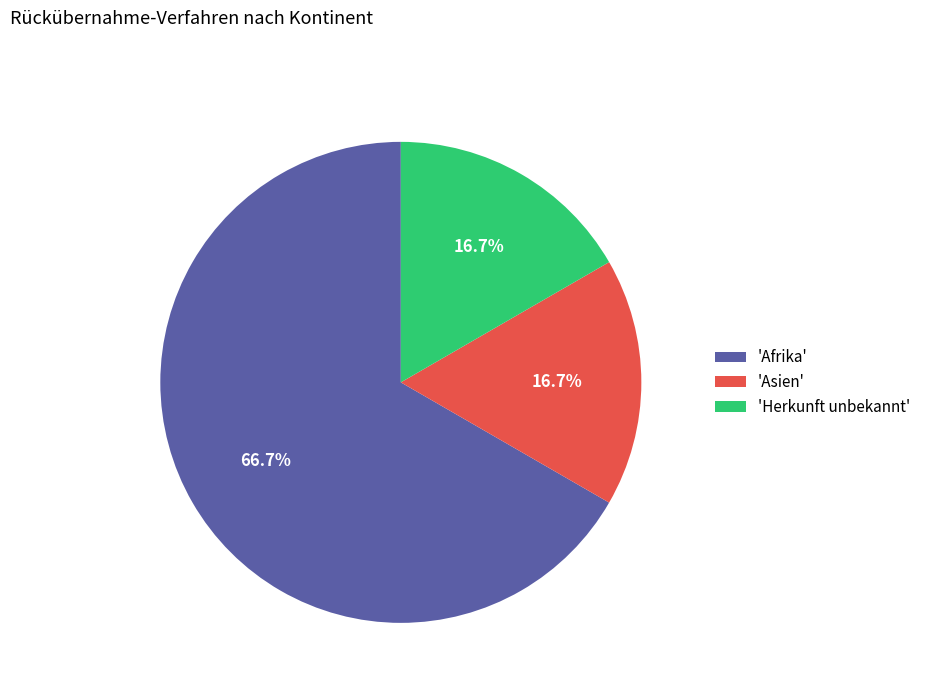

How many segments does this pie chart have?

3